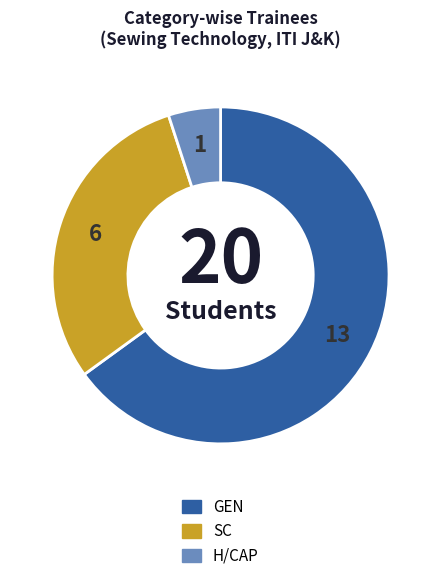

Rank the categories by value from lowest to highest.

H/CAP, SC, GEN